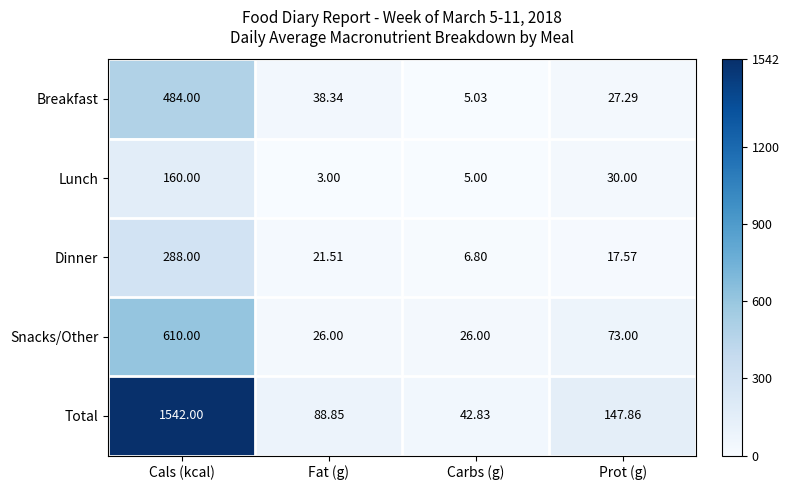

Between Cals (kcal) and Fat (g), which series saw the biggest shift?

Total